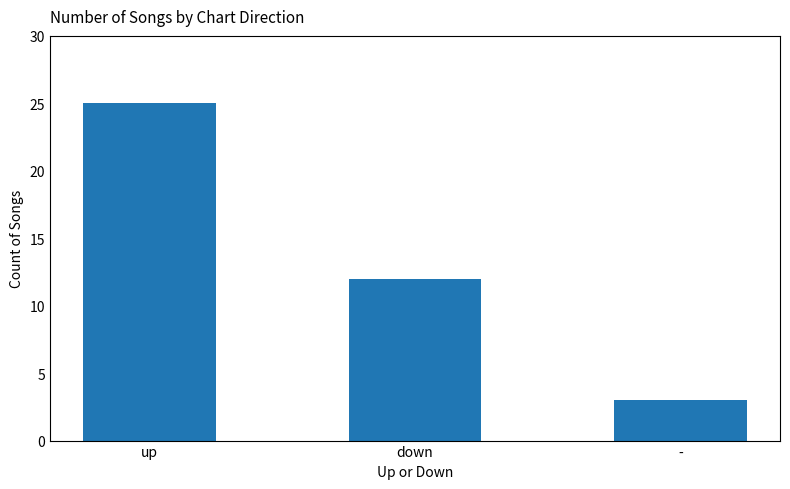

Reading left to right, extract all data points from this chart.

up=25	down=12	-=3